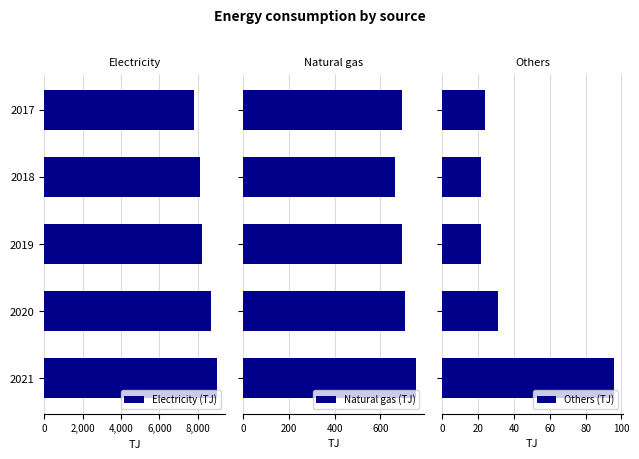

What are all the series names shown in the legend?

Electricity (TJ), Natural gas (TJ), Others (TJ)